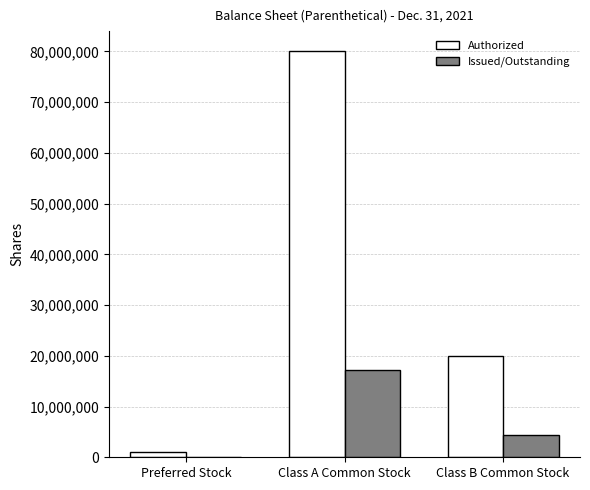

Which series has the largest total across all categories?

Authorized